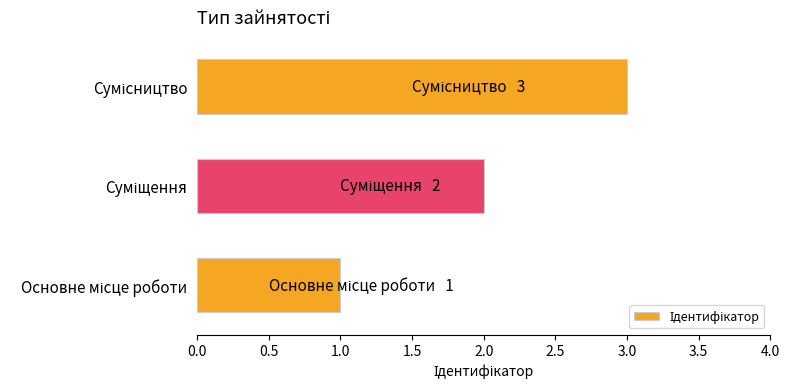

What is the greatest value displayed?

3